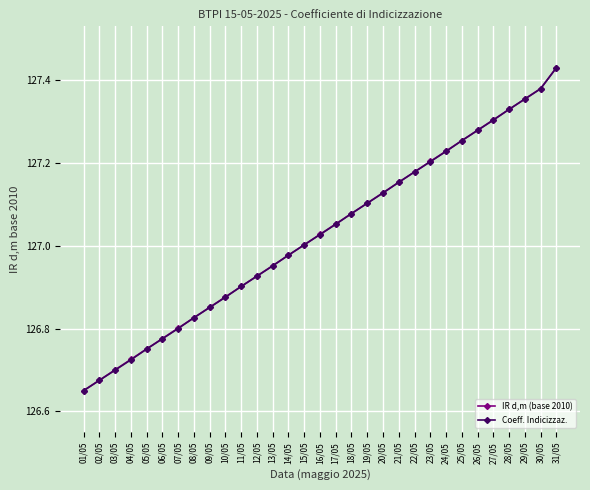

List the labels in order of IR d,m (base 2010) value, largest first.

31/05, 30/05, 29/05, 28/05, 27/05, 26/05, 25/05, 24/05, 23/05, 22/05, 21/05, 20/05, 19/05, 18/05, 17/05, 16/05, 15/05, 14/05, 13/05, 12/05, 11/05, 10/05, 09/05, 08/05, 07/05, 06/05, 05/05, 04/05, 03/05, 02/05, 01/05